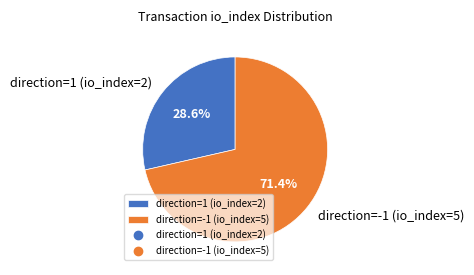

To the nearest percent, what is the combined percentage of direction=1 (io_index=2) and direction=-1 (io_index=5)?

100%